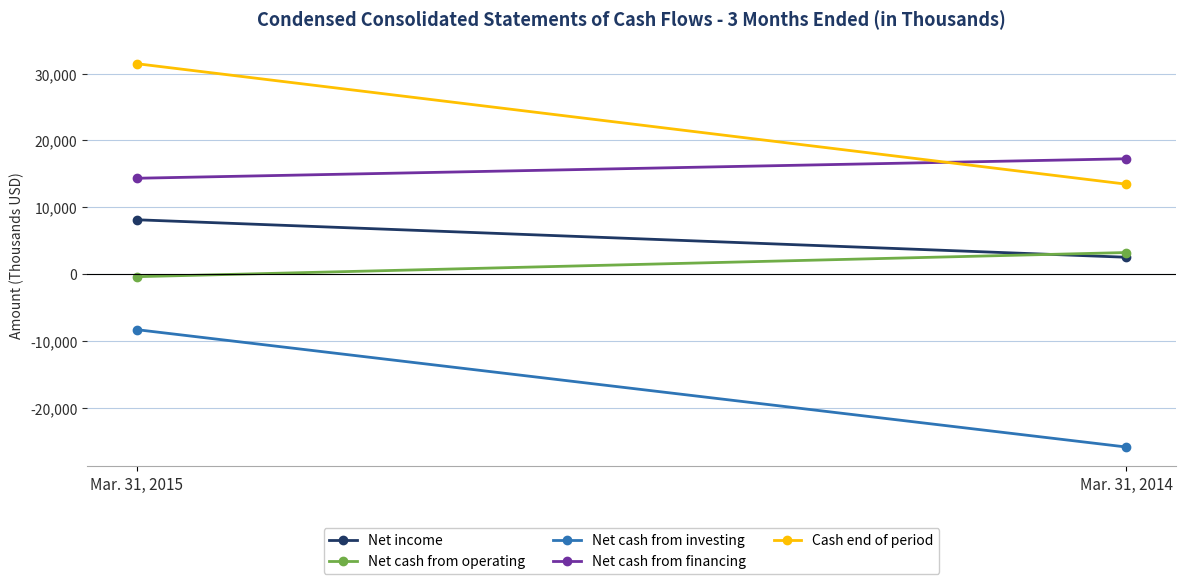

Is this an area chart (filled region under the line)?

No